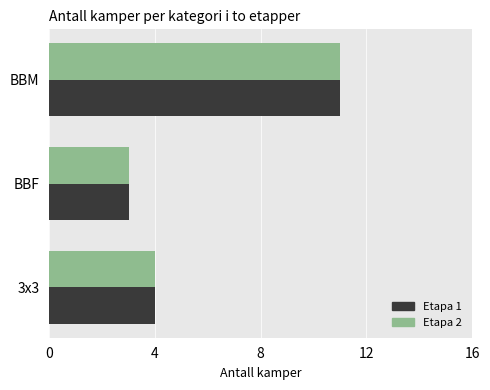

The Etapa 2 series shows 1 at 3x3. True or false?

False